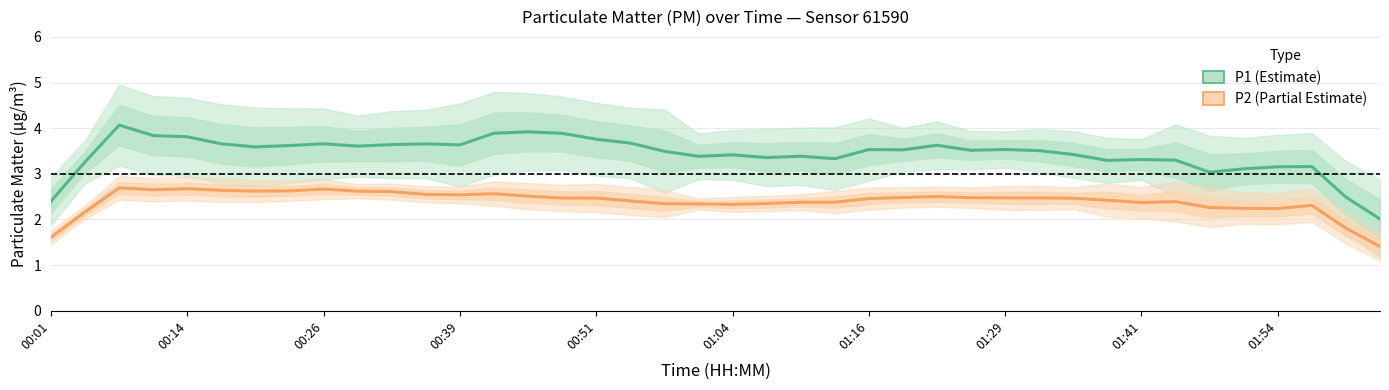

Is the value of P1 (PM10 Estimate) at 01:04 greater than the value of P2 (PM2.5 Estimate based on partial data) at 15?

Yes